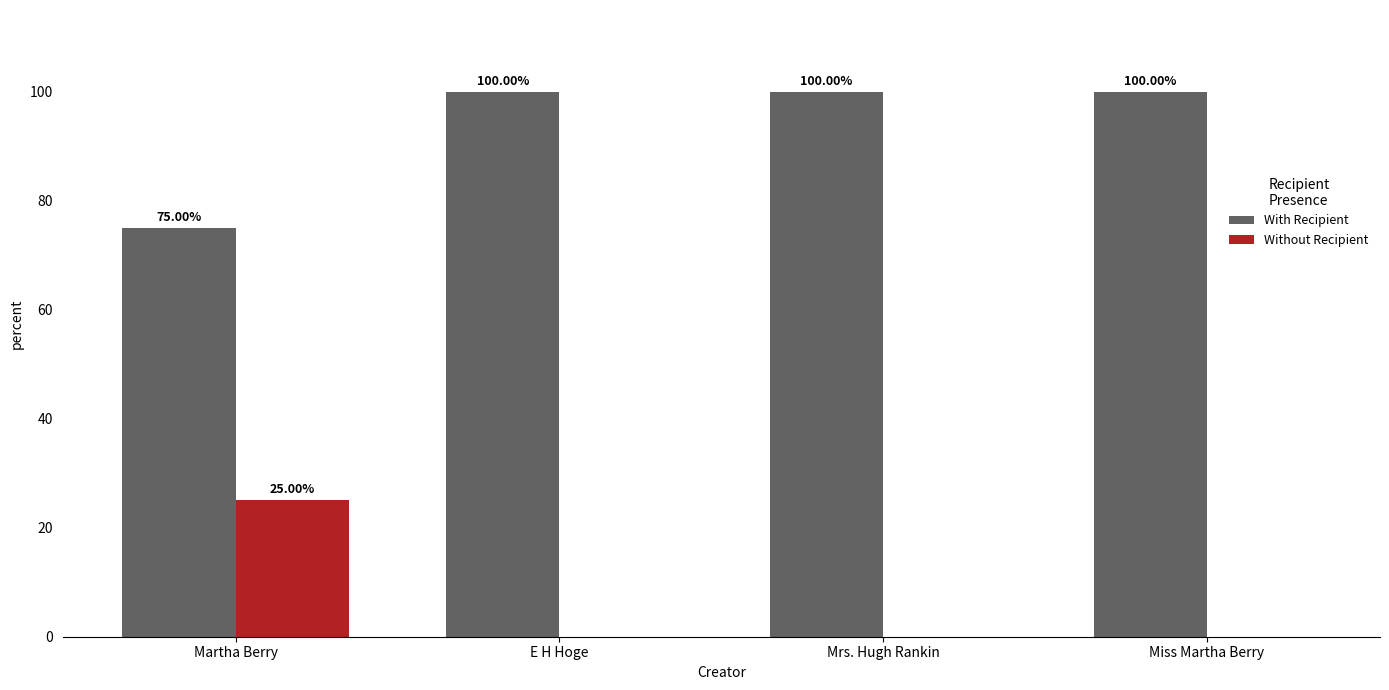

What is the sum of all Without Recipient values?

25